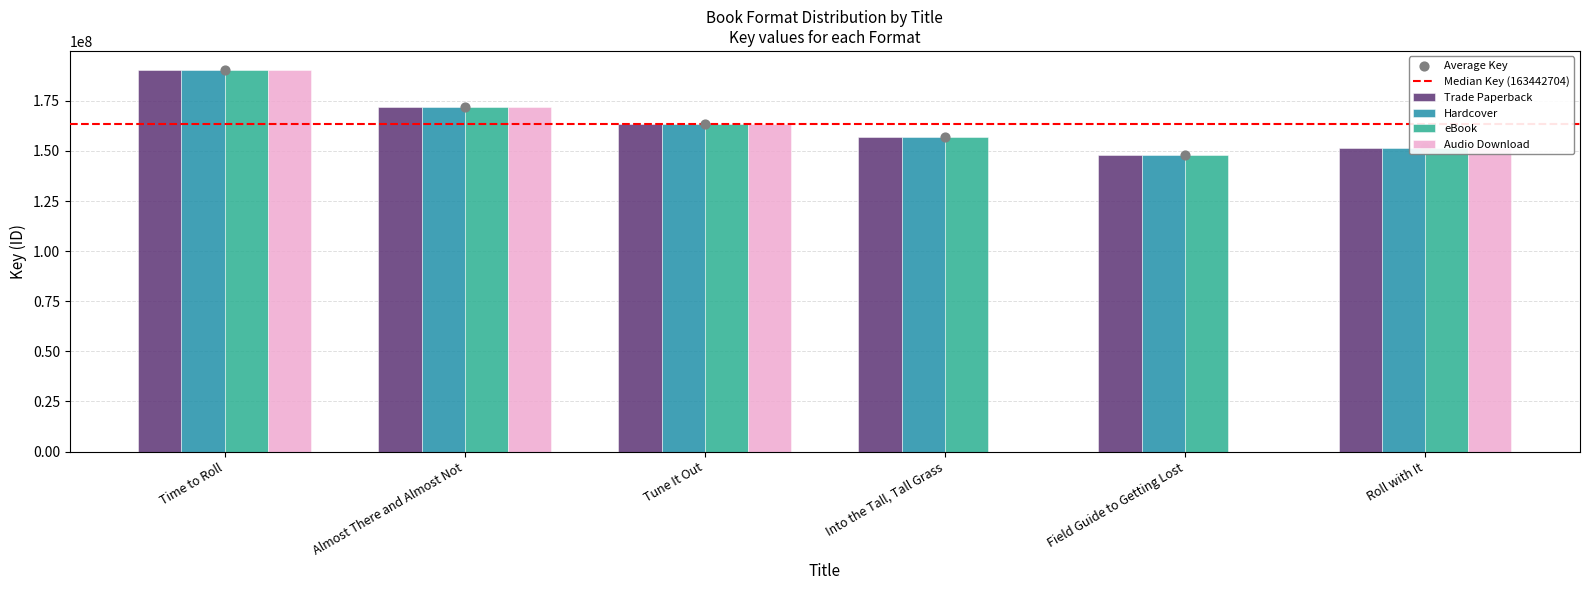

What is the total value across all series at Field Guide to Getting Lost?

443463678